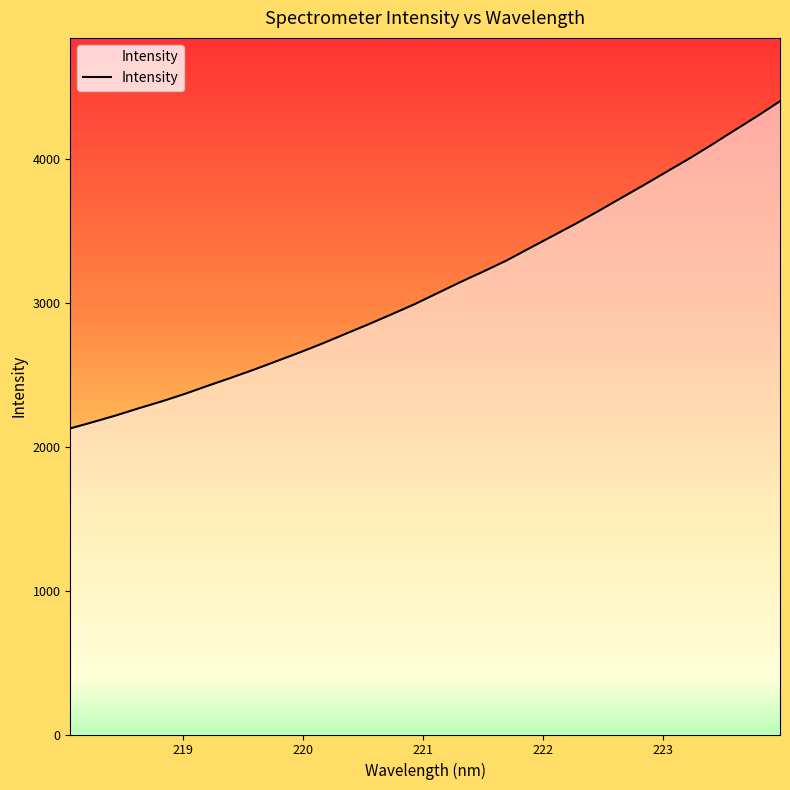

What is the value of the 4th point from the left?

2268.9